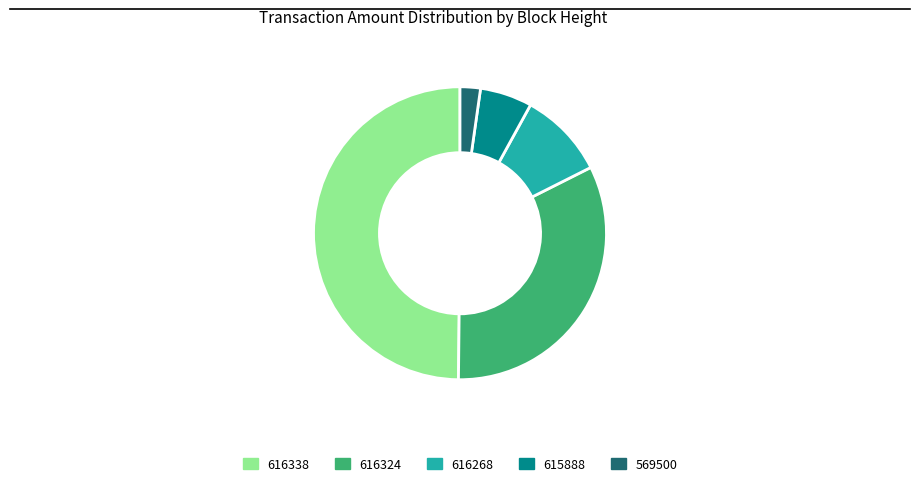

Rank the categories by value from lowest to highest.

569500, 615888, 616268, 616324, 616338